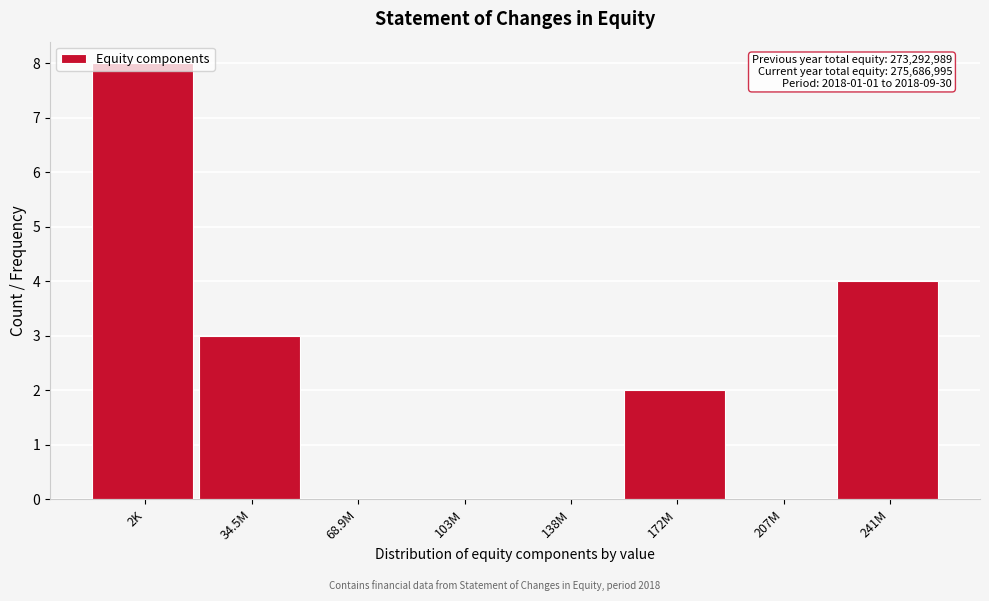

What is the sum of the values at 138M and 241M?

4